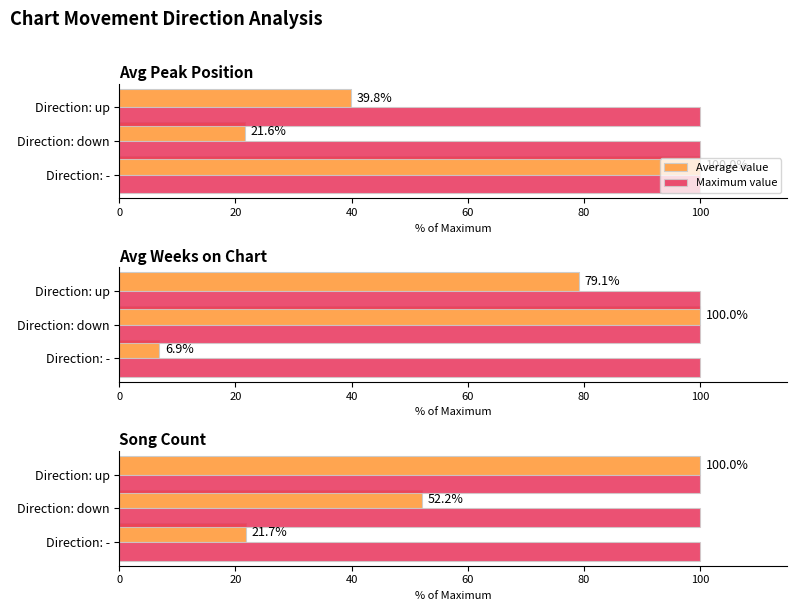

What is the difference between the highest and lowest values at 20?

51.6